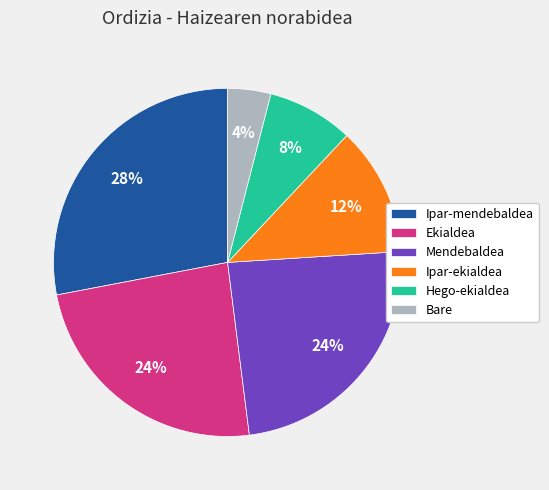

Which has a higher value, Ipar-ekialdea or Bare?

Ipar-ekialdea